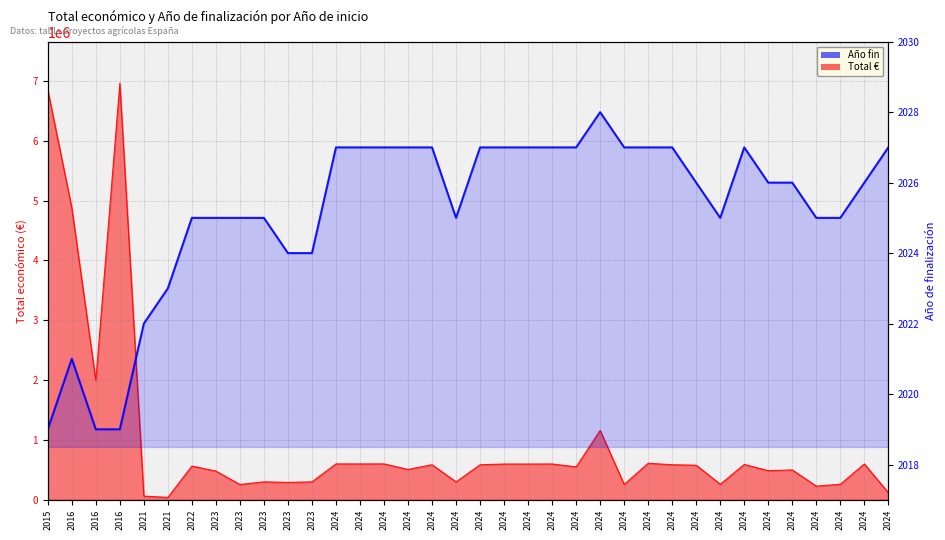

Where is the data nearest to the value 2023?

2021